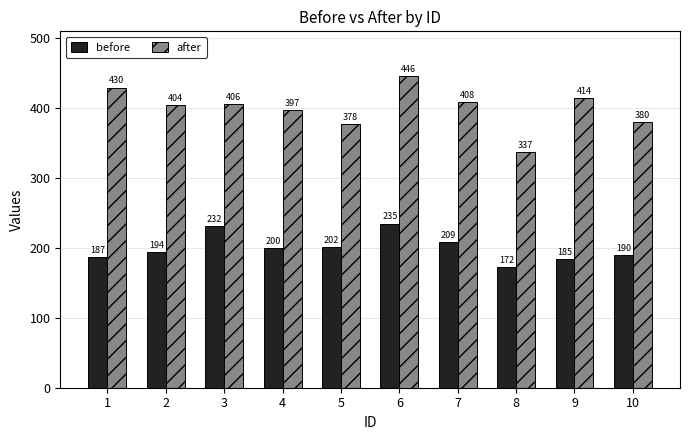

What is the sum of the after values at 10 and 9?

794.6